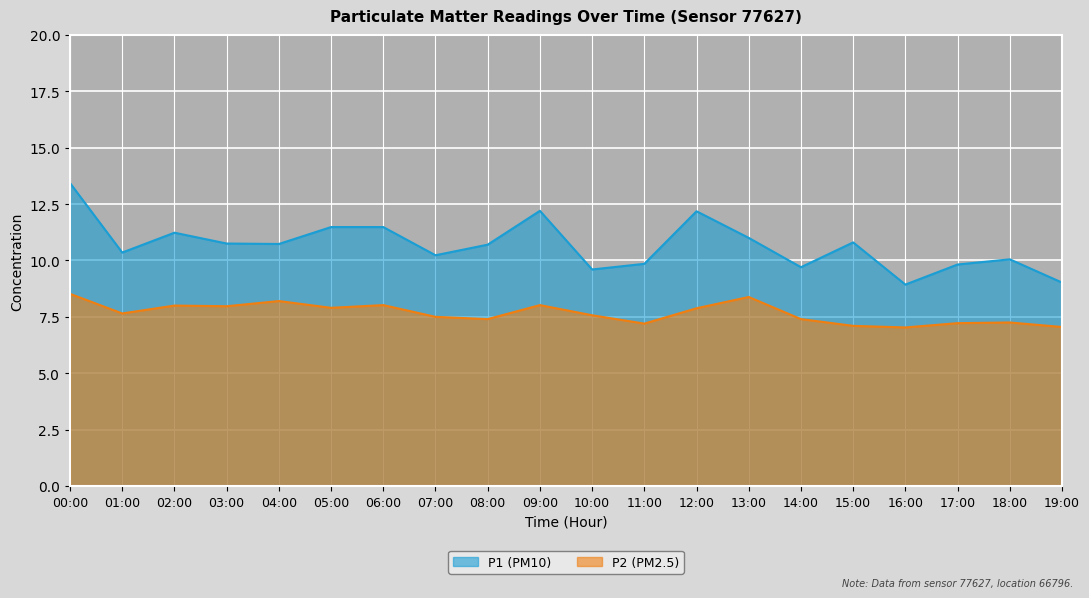

What value does the P2 series have at 18:00?

7.2